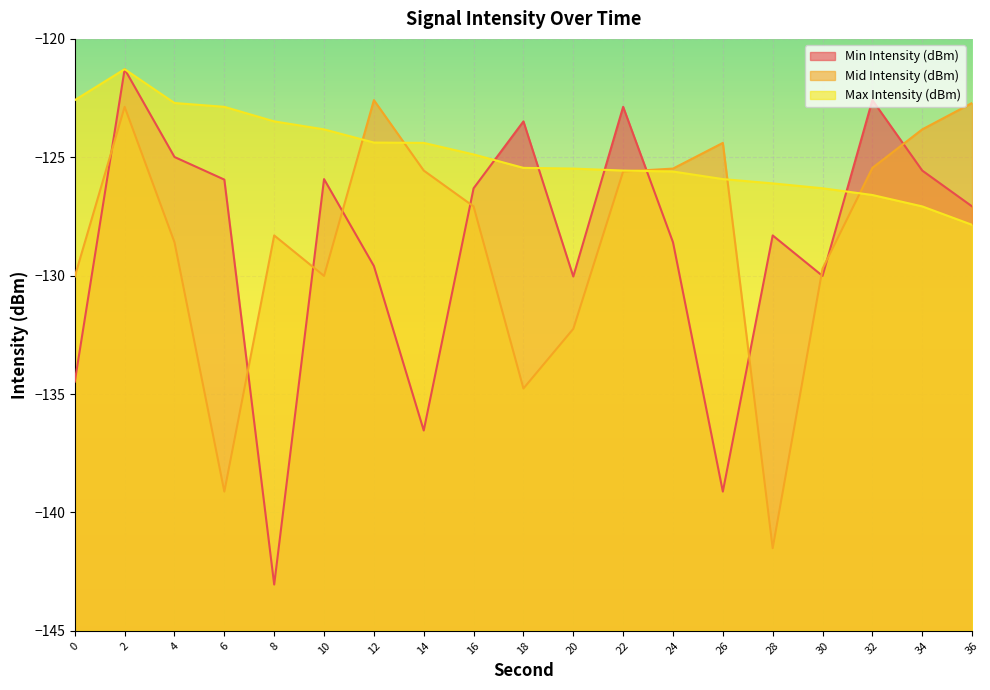

At which label does Min Intensity (dBm) first exceed -127?

2